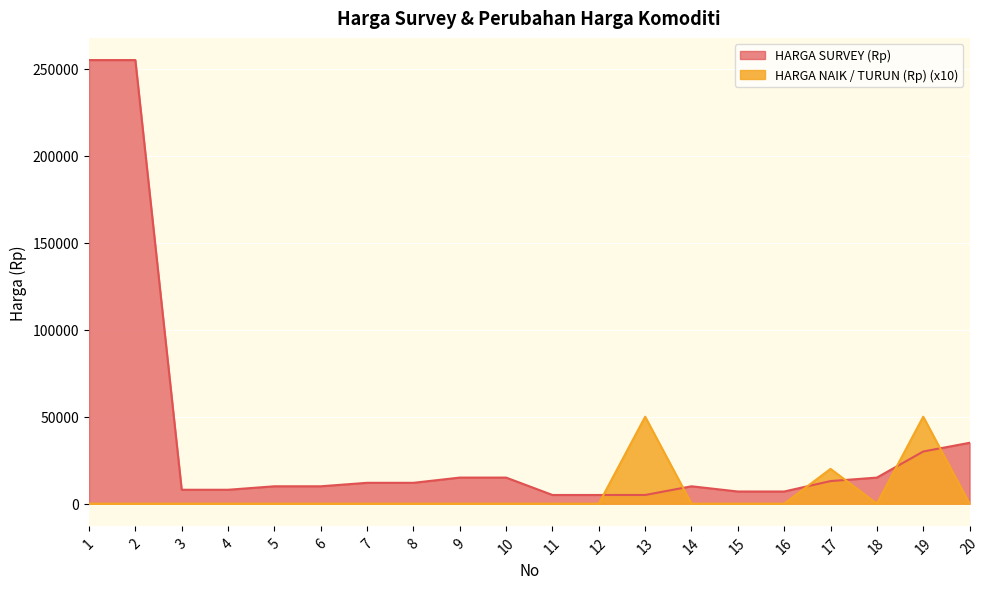

How many data points in HARGA SURVEY (Rp) are above 12000?

8